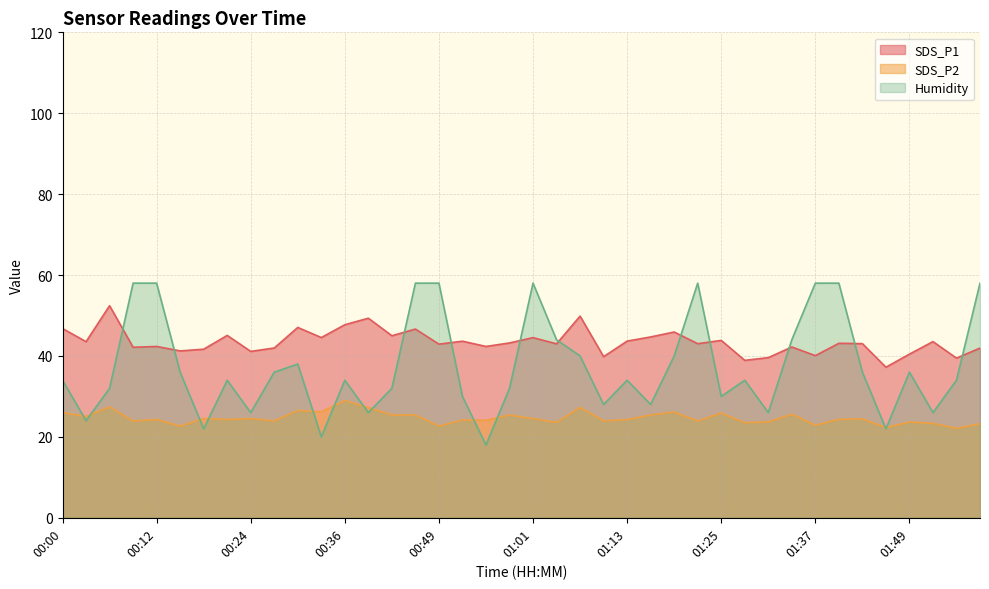

What is the maximum value shown in the chart?

58.0